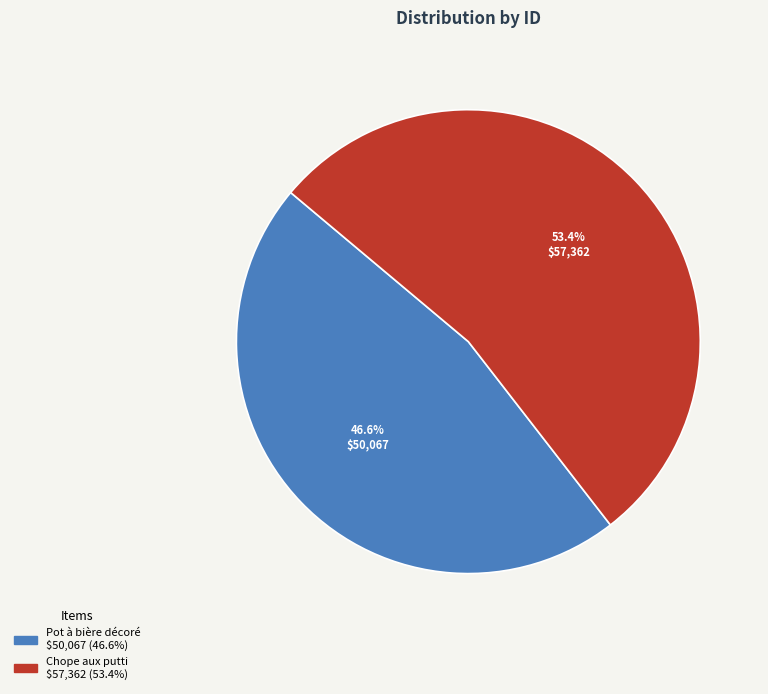

Is there a majority slice in this chart?

Yes